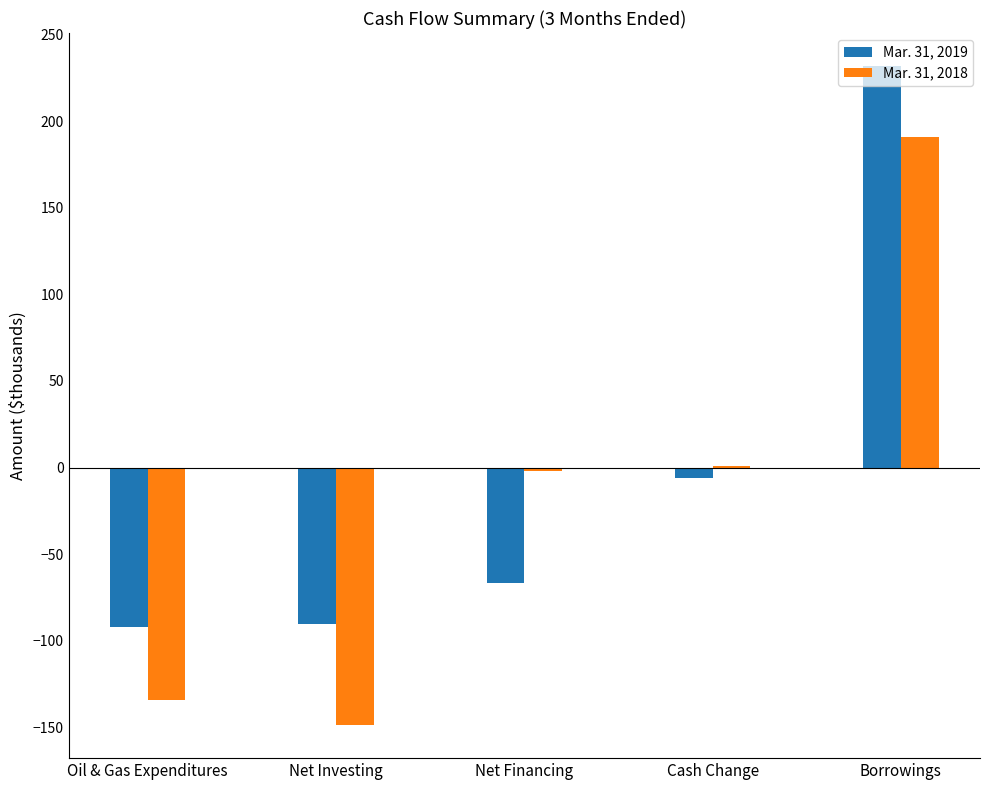

Which label corresponds to the largest value in the chart?

Borrowings